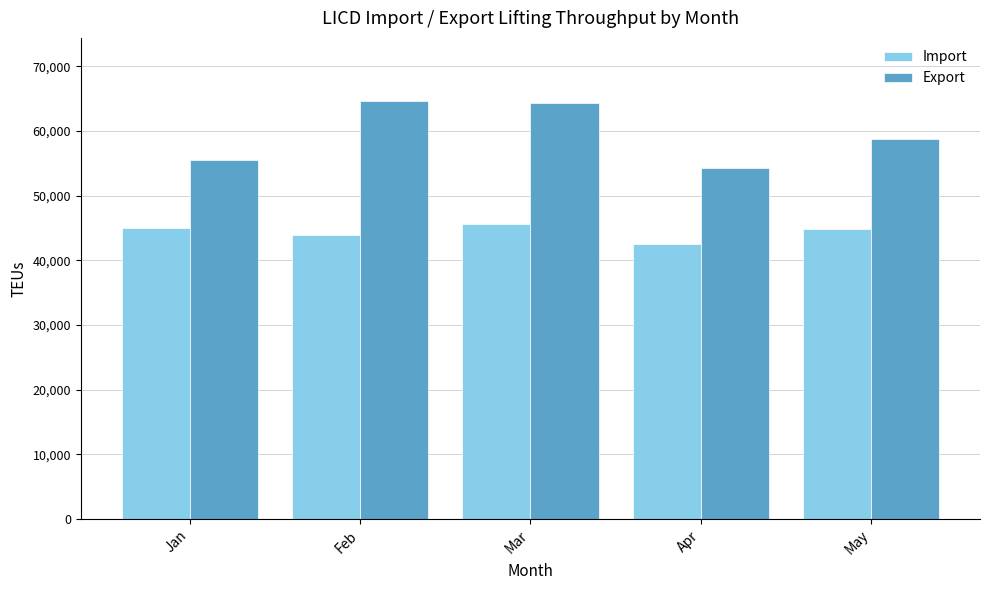

At Feb, list the series in order from smallest to largest.

Import, Export